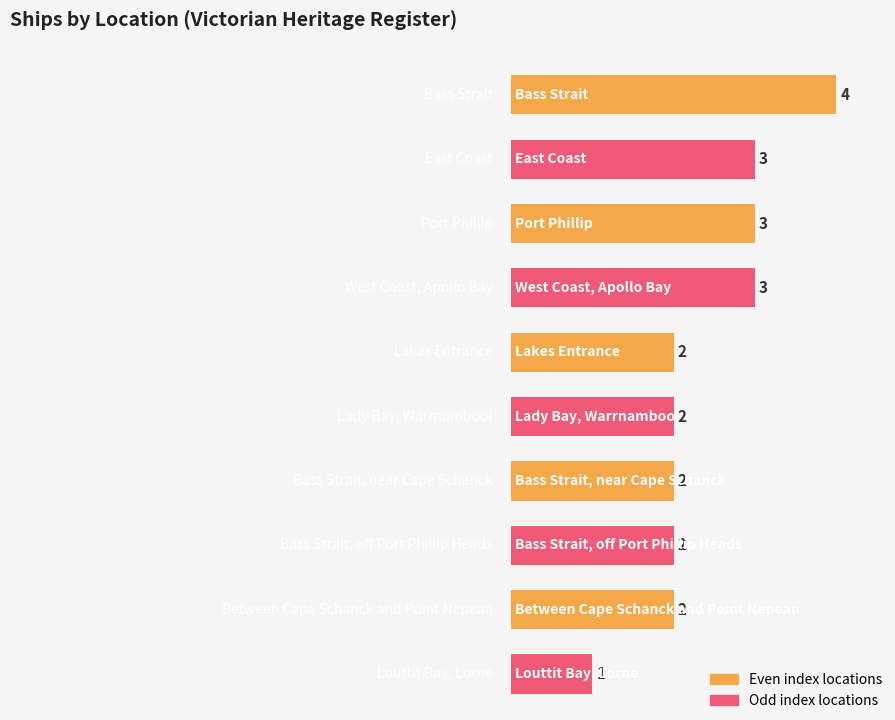

What is the label of the 10th bar from the left?

Louttit Bay, Lorne